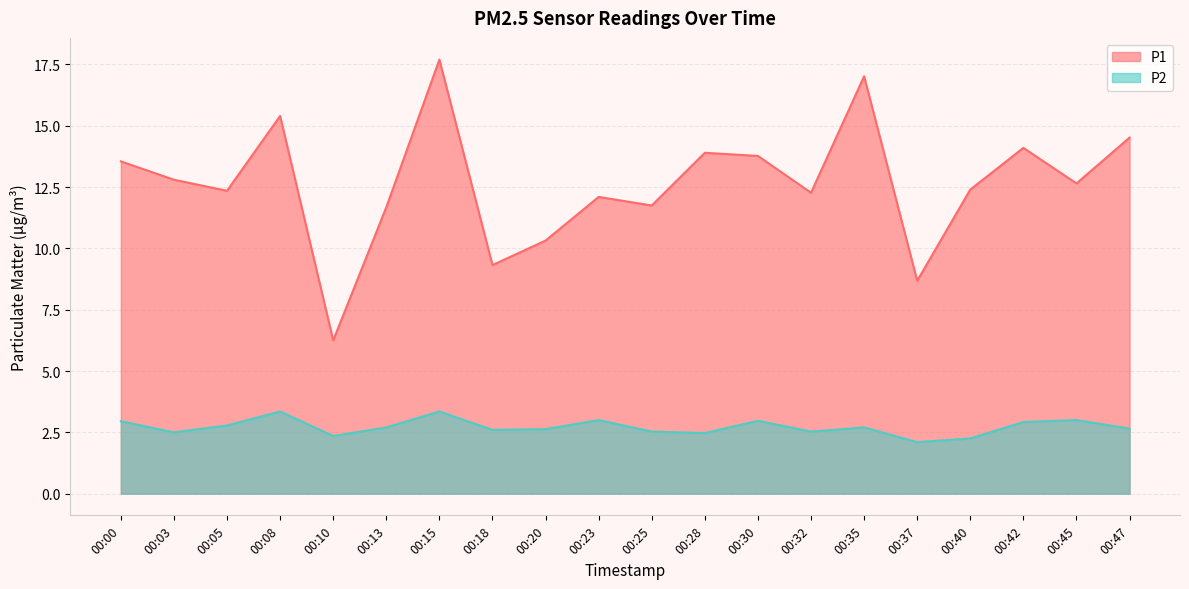

What is the total value across all series at 00:05?

15.1